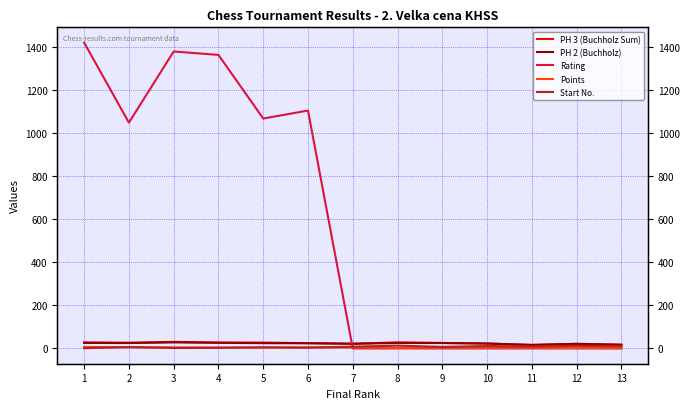

After their last crossing, which series has the higher values: Rating or Start No.?

Start No.